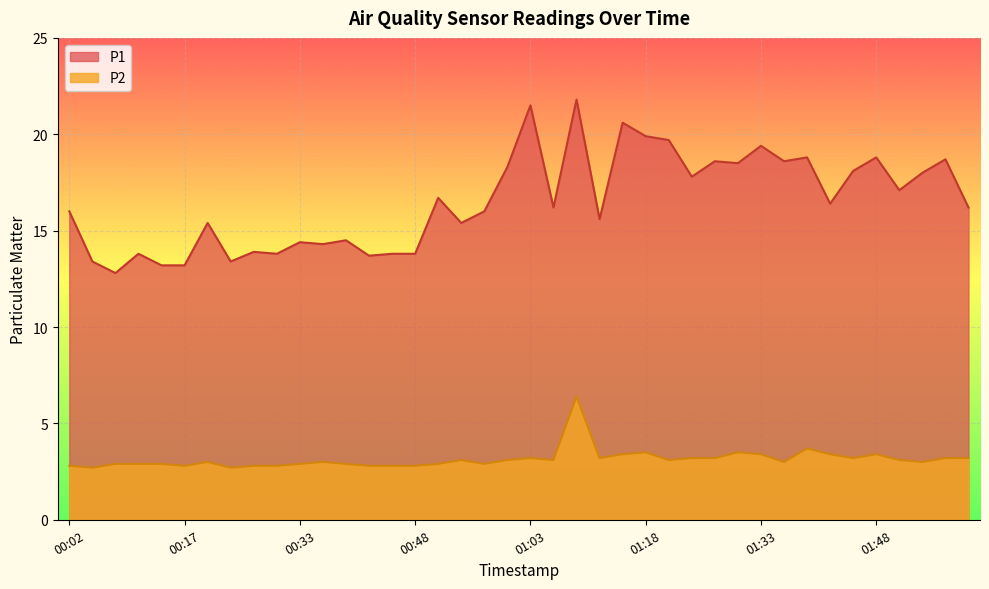

Is it true that P1 equals 13.9 at 00:26?

True